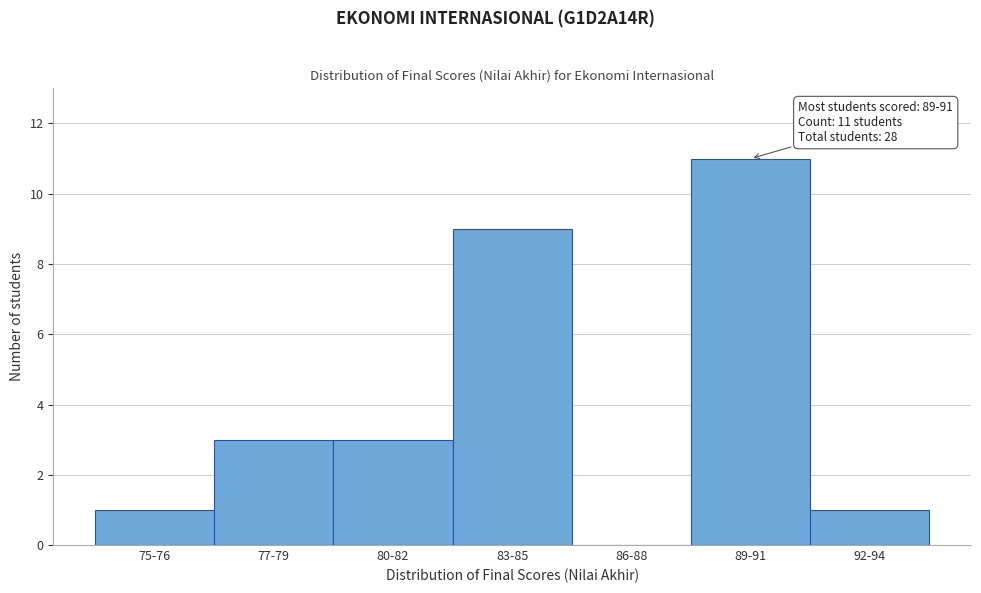

Reading left to right, what are all the values shown in this chart?

75-76=1	77-79=3	80-82=3	83-85=9	86-88=0	89-91=11	92-94=1